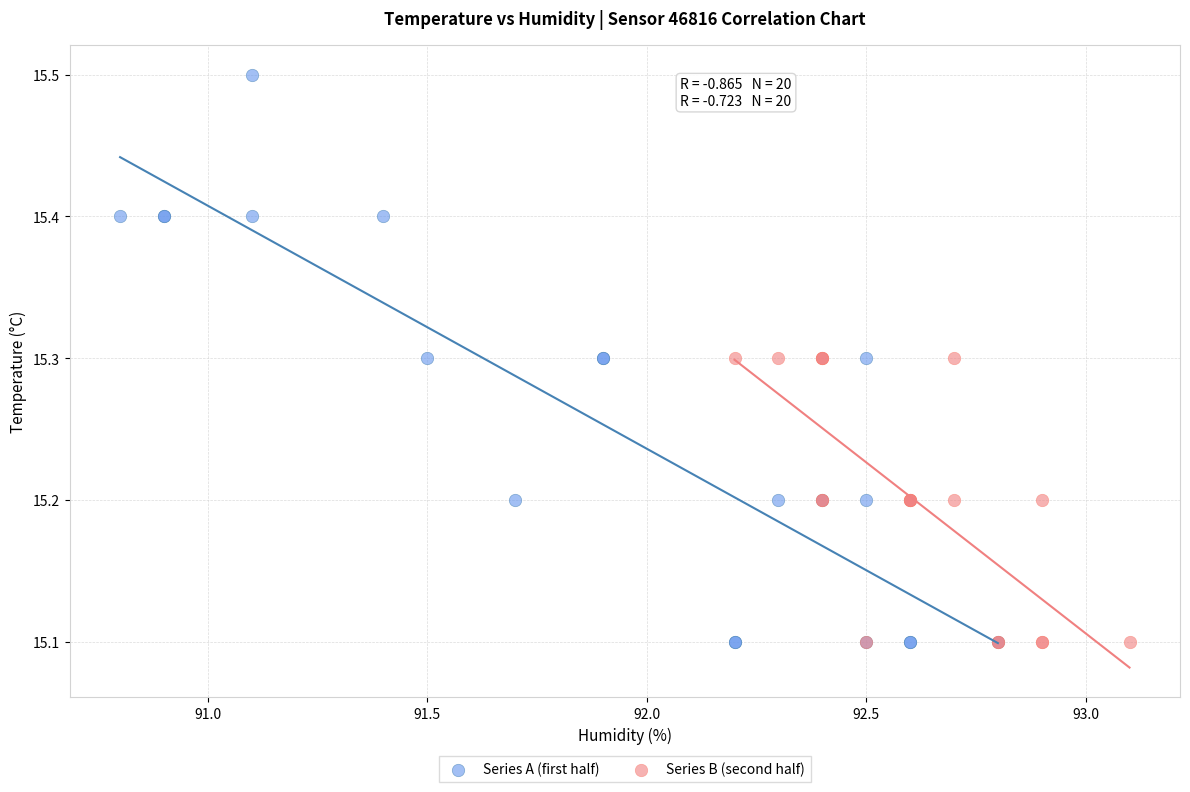

Which series has the widest spread of Y values?

Series A (first half)